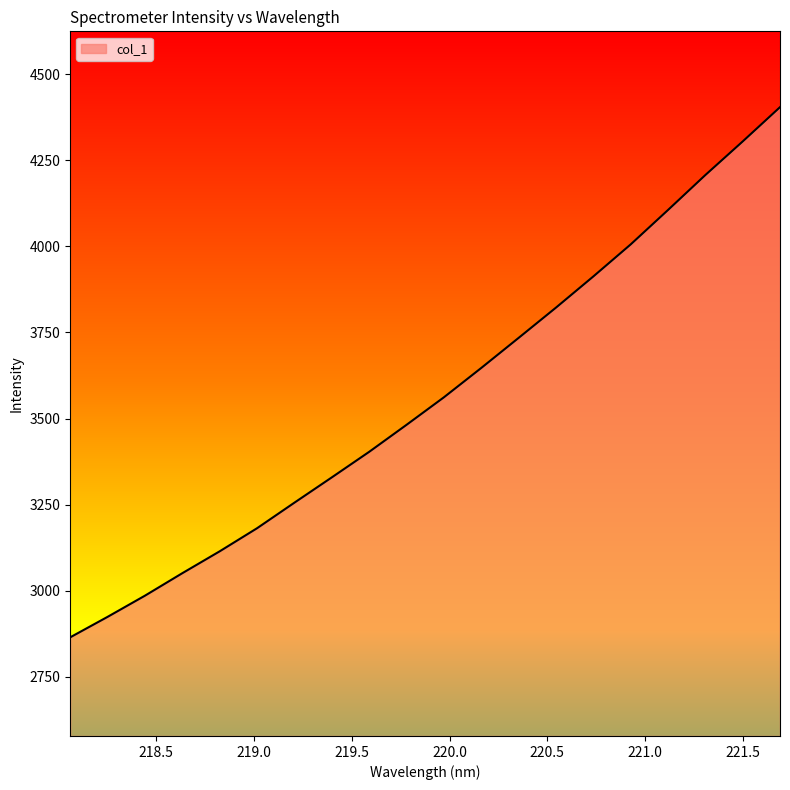

How many values are below 3561?

10